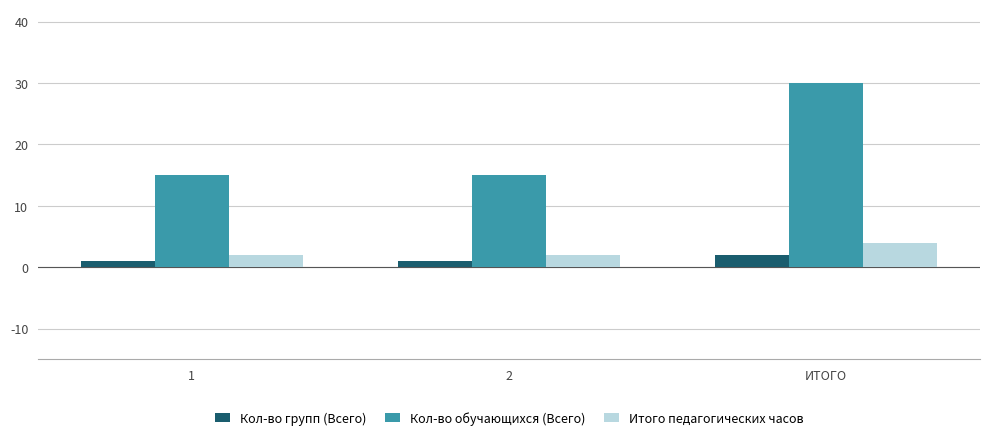

What position from the left is ИТОГО?

3